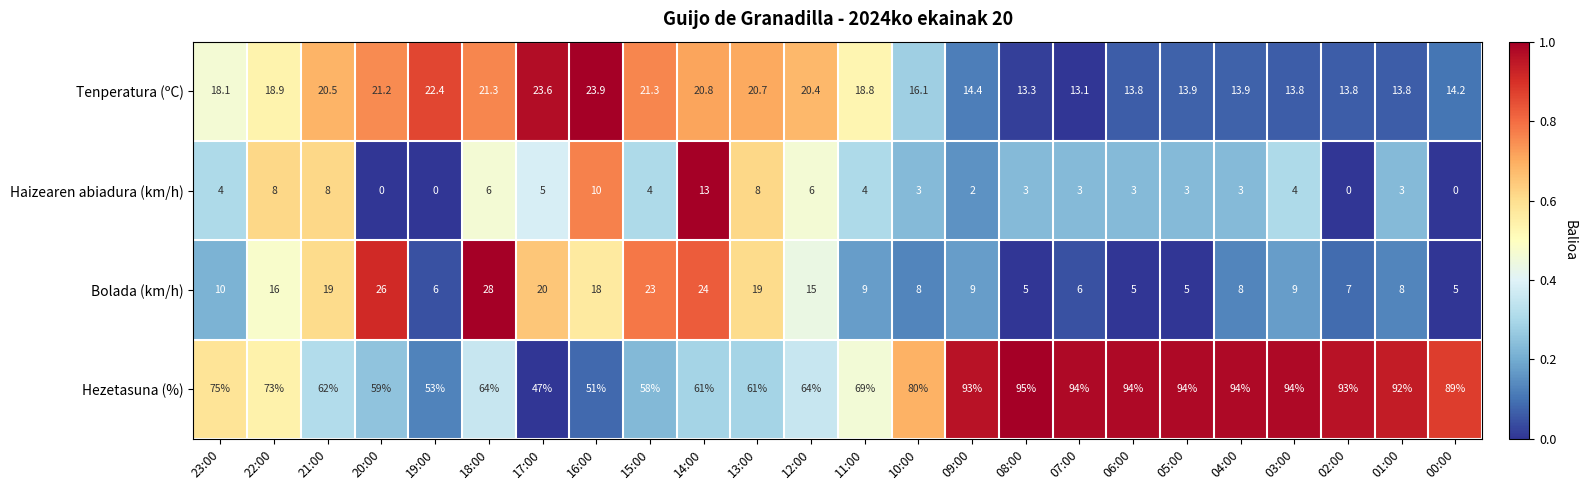

The Tenperatura (ºC) series shows 23.9 at 16:00. True or false?

True